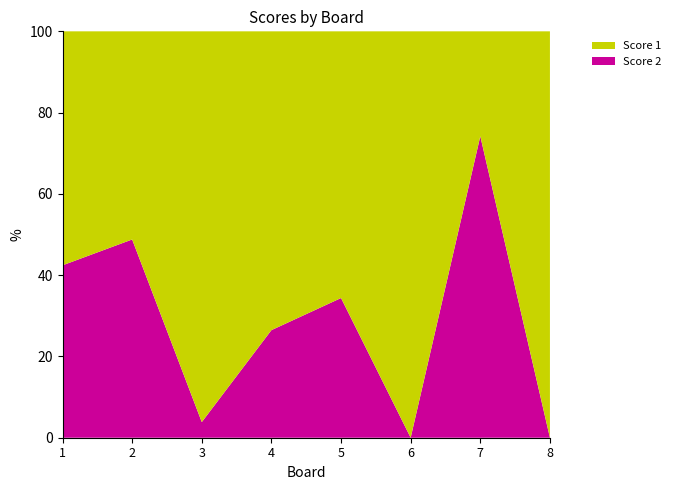

Reading left to right, transcribe all the data shown in this chart.

Score 1: 19	21	25	25	21	25	8	25
Score 2: 14	20	1	9	11	0	23	0